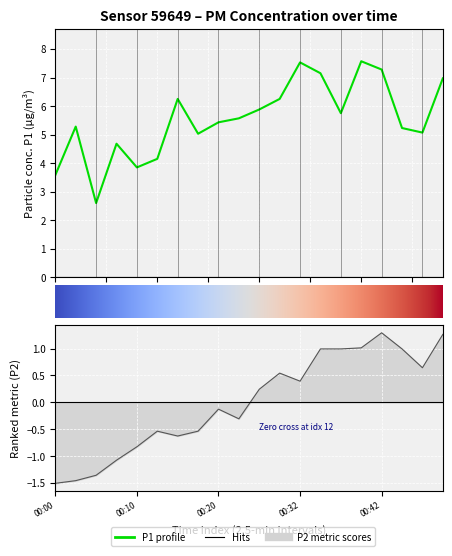

What value does the P1 series have at 00:02?

5.3